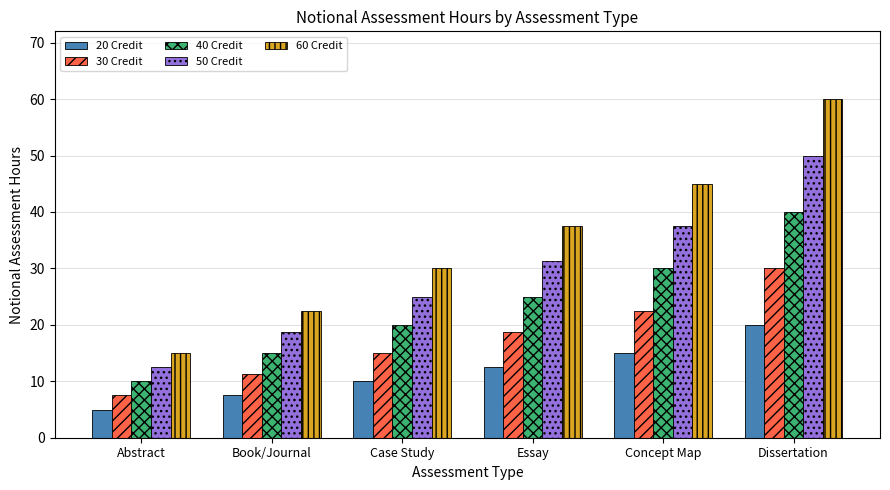

The 30 Credit series shows 2.9 at Abstract. True or false?

False